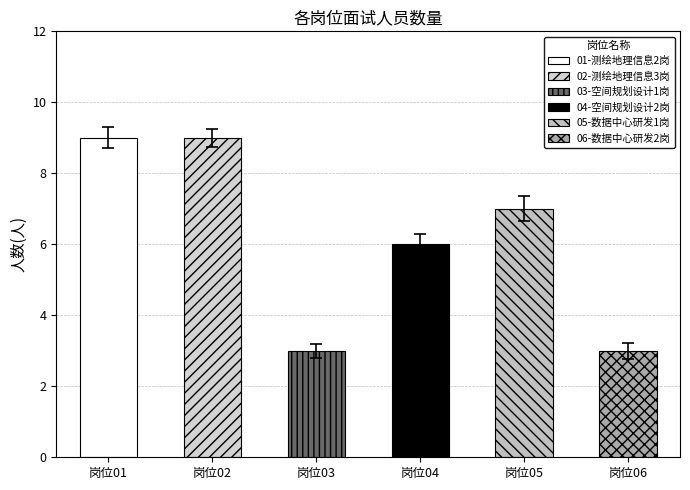

The value at 岗位03 is 1.2. True or false?

False